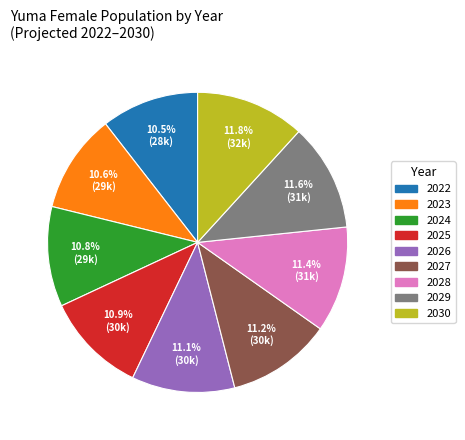

To the nearest percent, what portion does 2026 represent?

11%